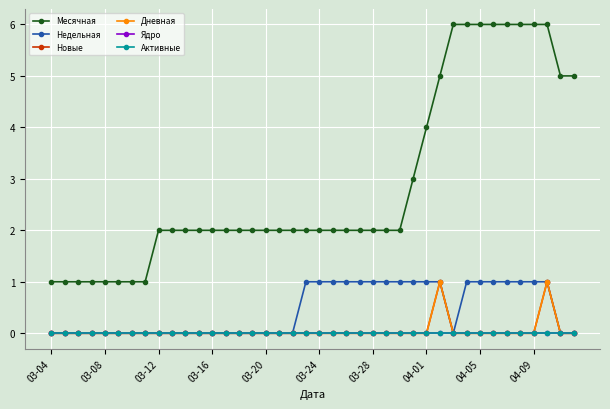

Does the chart have visible grid lines?

Yes